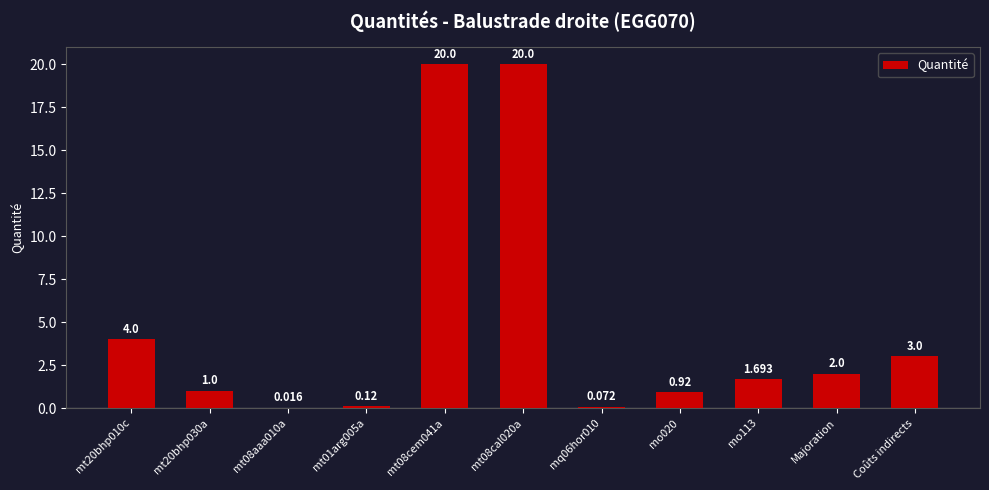

Between mo113 and Majoration, which is larger?

Majoration